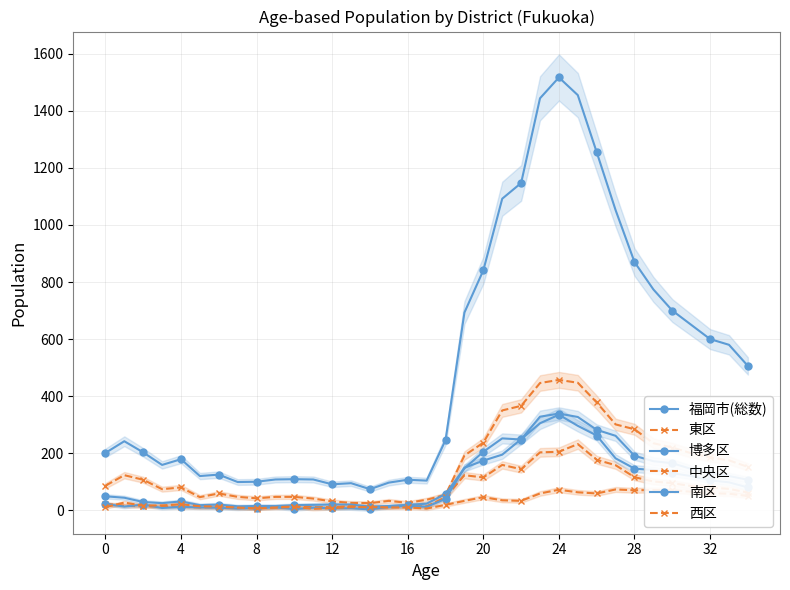

Reading left to right, transcribe all the data shown in this chart.

福岡市(総数): 201	242	203	159	179	120	125	99	100	108	109	108	91	95	74	97	107	104	246	693	841	1092	1147	1444	1517	1455	1255	1052	870	774	700	650	600	580	506
東区: 86	123	107	74	80	46	59	47	42	47	47	41	31	26	25	33	26	37	54	192	237	350	366	446	457	447	378	301	284	235	220	200	185	175	152
博多区: 49	44	29	25	31	18	20	14	15	15	18	19	20	20	13	15	19	23	57	147	205	252	248	328	339	327	282	261	191	172	165	145	130	120	107
中央区: 23	16	14	13	12	10	11	9	6	11	13	11	11	14	9	11	14	14	45	123	115	159	144	203	205	232	177	158	116	101	95	85	80	75	62
南区: 22	13	20	8	12	10	9	6	8	10	4	9	7	7	3	12	16	12	40	149	174	195	249	305	335	296	262	182	146	141	130	120	105	98	80
西区: 11	27	16	17	21	14	13	9	7	9	12	5	8	11	11	10	10	6	19	33	46	35	33	59	72	63	59	73	70	71	70	65	60	58	50